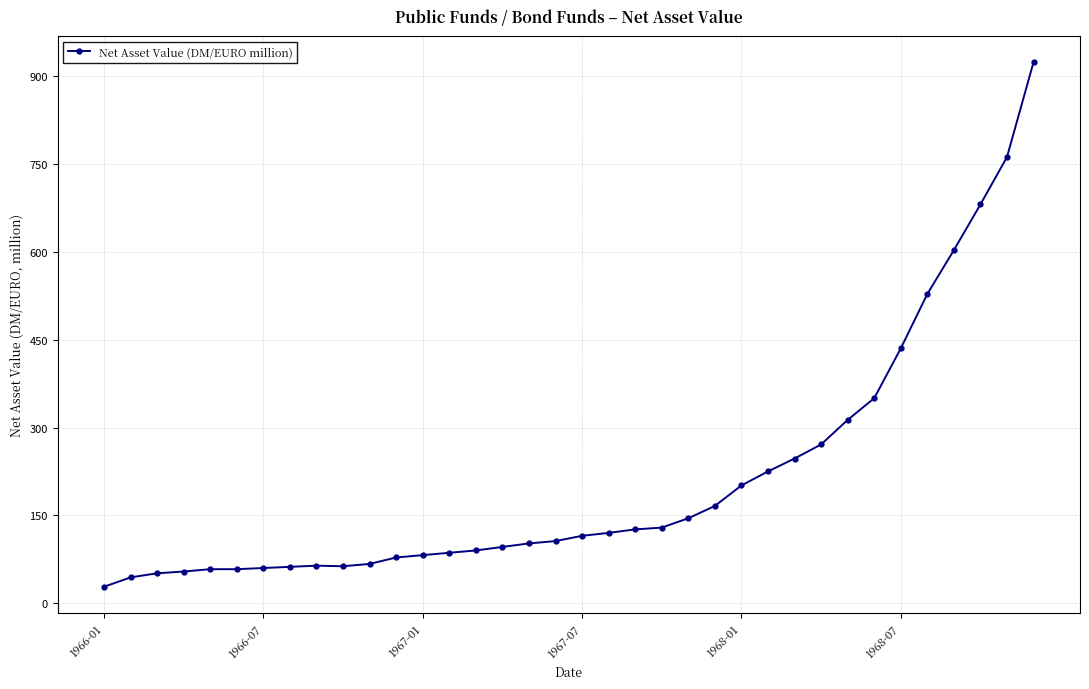

What is the value of the 18th point from the left?

106